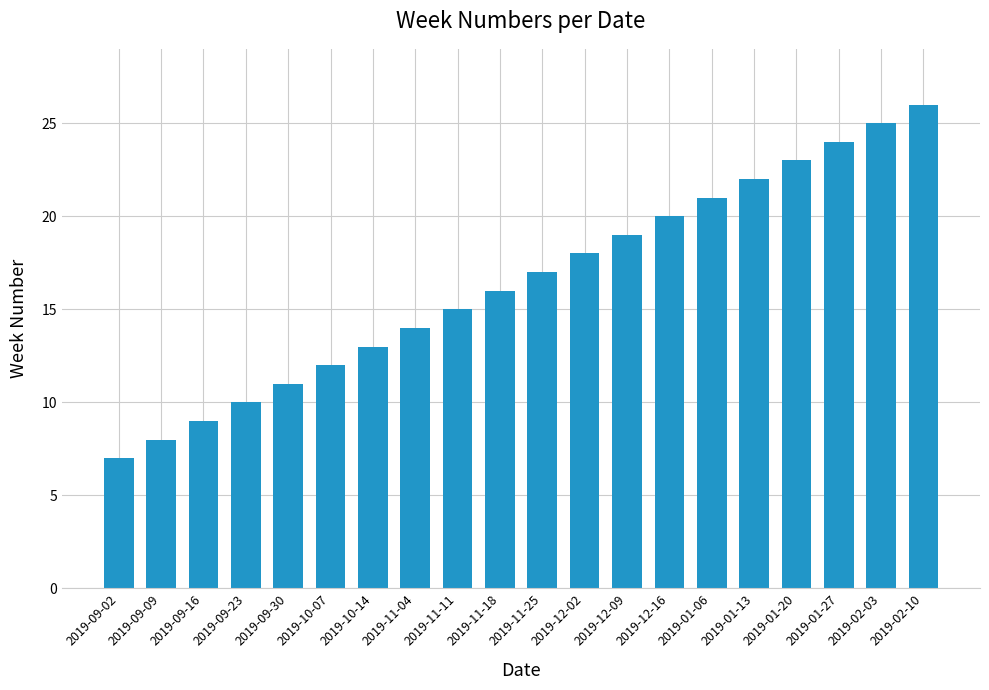

What is the approximate value at 2019-09-16, to the nearest 10?

10